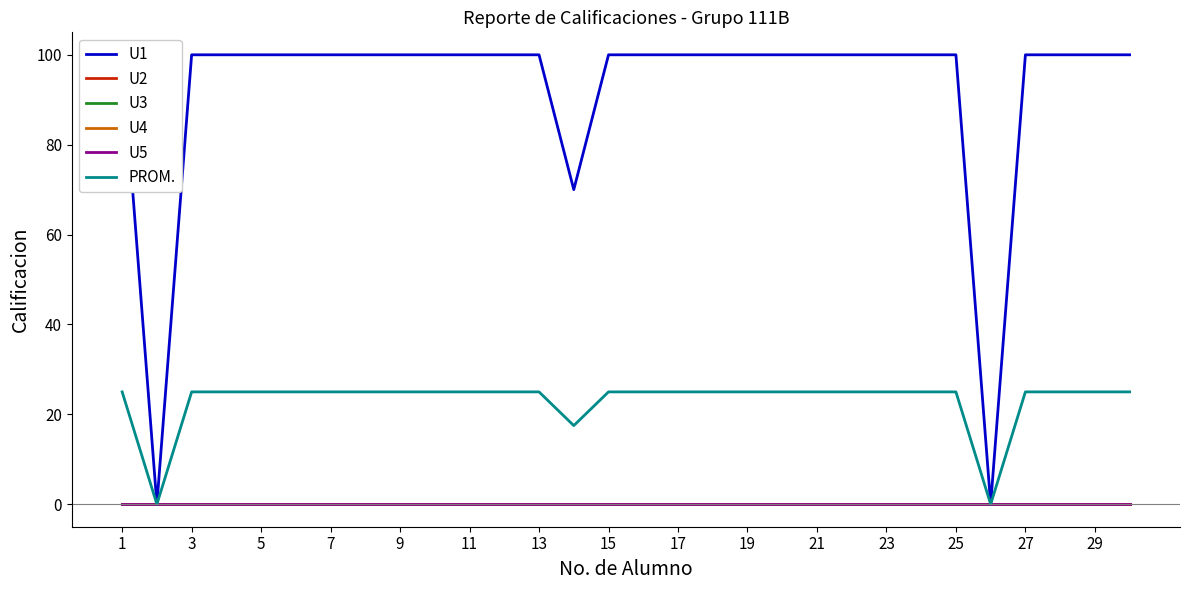

Reading right to left, what are all the values shown in this chart?

U1: 100.0	100.0	100.0	100.0	0.0	100.0	100.0	100.0	100.0	100.0	100.0	100.0	100.0	100.0	100.0	100.0	70.0	100.0	100.0	100.0	100.0	100.0	100.0	100.0	100.0	100.0	100.0	100.0	0.0	100.0
U2: 0.0	0.0	0.0	0.0	0.0	0.0	0.0	0.0	0.0	0.0	0.0	0.0	0.0	0.0	0.0	0.0	0.0	0.0	0.0	0.0	0.0	0.0	0.0	0.0	0.0	0.0	0.0	0.0	0.0	0.0
U3: 0.0	0.0	0.0	0.0	0.0	0.0	0.0	0.0	0.0	0.0	0.0	0.0	0.0	0.0	0.0	0.0	0.0	0.0	0.0	0.0	0.0	0.0	0.0	0.0	0.0	0.0	0.0	0.0	0.0	0.0
U4: 0.0	0.0	0.0	0.0	0.0	0.0	0.0	0.0	0.0	0.0	0.0	0.0	0.0	0.0	0.0	0.0	0.0	0.0	0.0	0.0	0.0	0.0	0.0	0.0	0.0	0.0	0.0	0.0	0.0	0.0
U5: 0.0	0.0	0.0	0.0	0.0	0.0	0.0	0.0	0.0	0.0	0.0	0.0	0.0	0.0	0.0	0.0	0.0	0.0	0.0	0.0	0.0	0.0	0.0	0.0	0.0	0.0	0.0	0.0	0.0	0.0
PROM.: 25.0	25.0	25.0	25.0	0.0	25.0	25.0	25.0	25.0	25.0	25.0	25.0	25.0	25.0	25.0	25.0	17.5	25.0	25.0	25.0	25.0	25.0	25.0	25.0	25.0	25.0	25.0	25.0	0.0	25.0